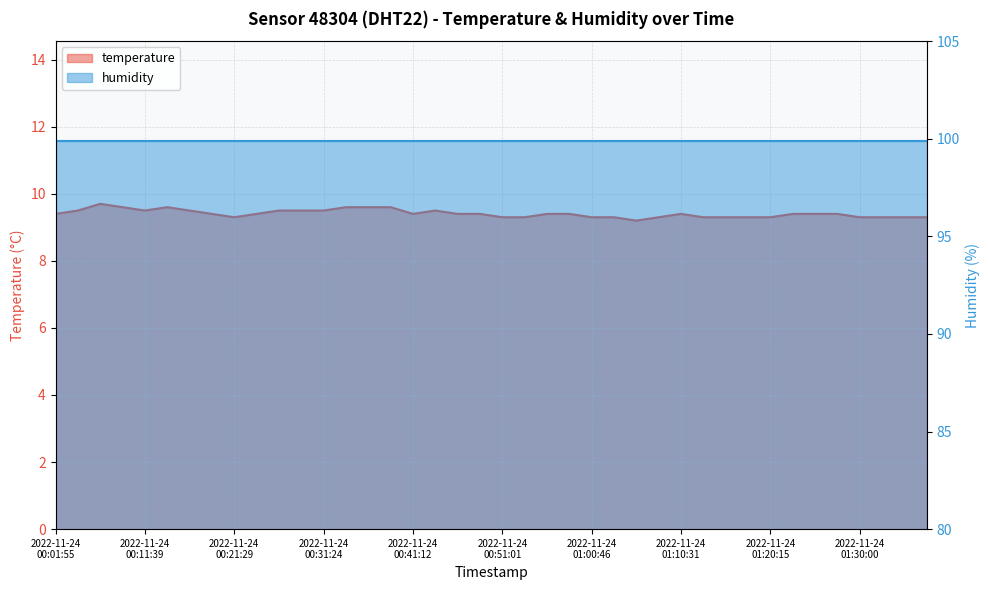

Reading left to right, extract all data points from this chart.

9.4	9.5	9.7	9.6	9.5	9.6	9.5	9.4	9.3	9.4	9.5	9.5	9.5	9.6	9.6	9.6	9.4	9.5	9.4	9.4	9.3	9.3	9.4	9.4	9.3	9.3	9.2	9.3	9.4	9.3	9.3	9.3	9.3	9.4	9.4	9.4	9.3	9.3	9.3	9.3